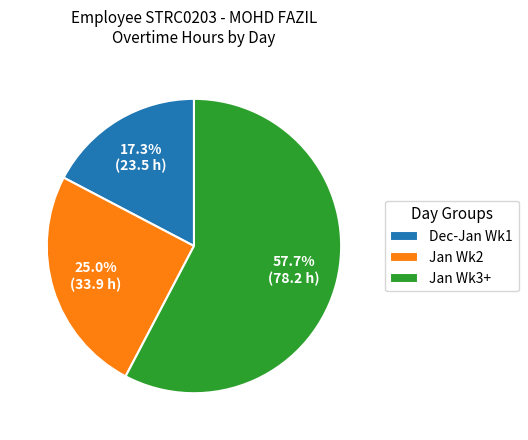

Which has a higher value, Dec-Jan Wk1 or Jan Wk2?

Jan Wk2